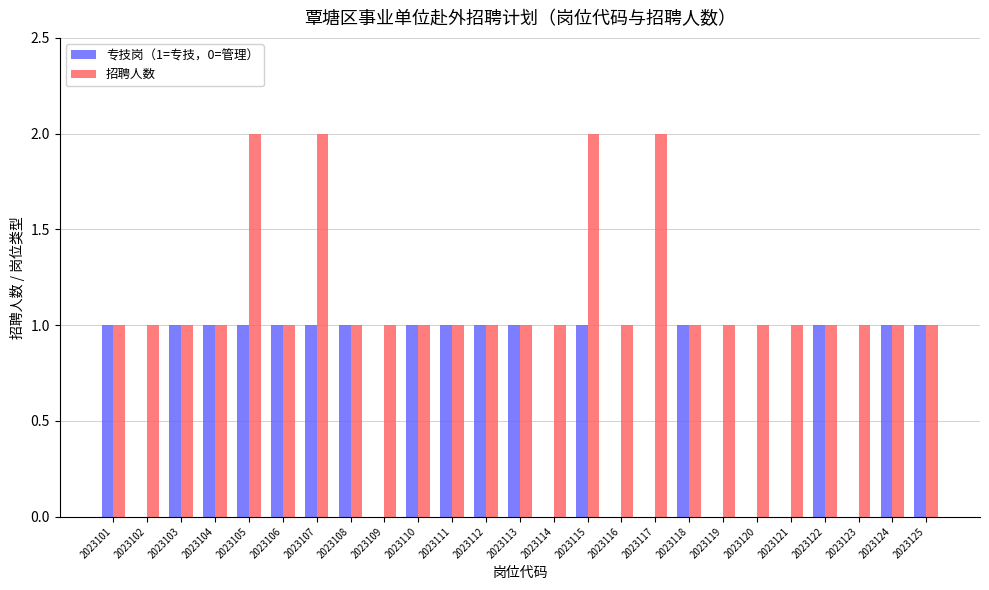

What is the sum of all 招聘人数 values?

29